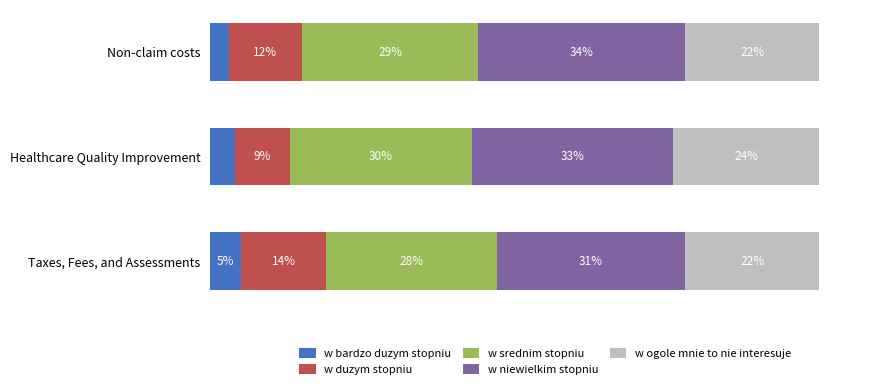

At which label does w bardzo duzym stopniu reach its minimum?

Non-claim costs